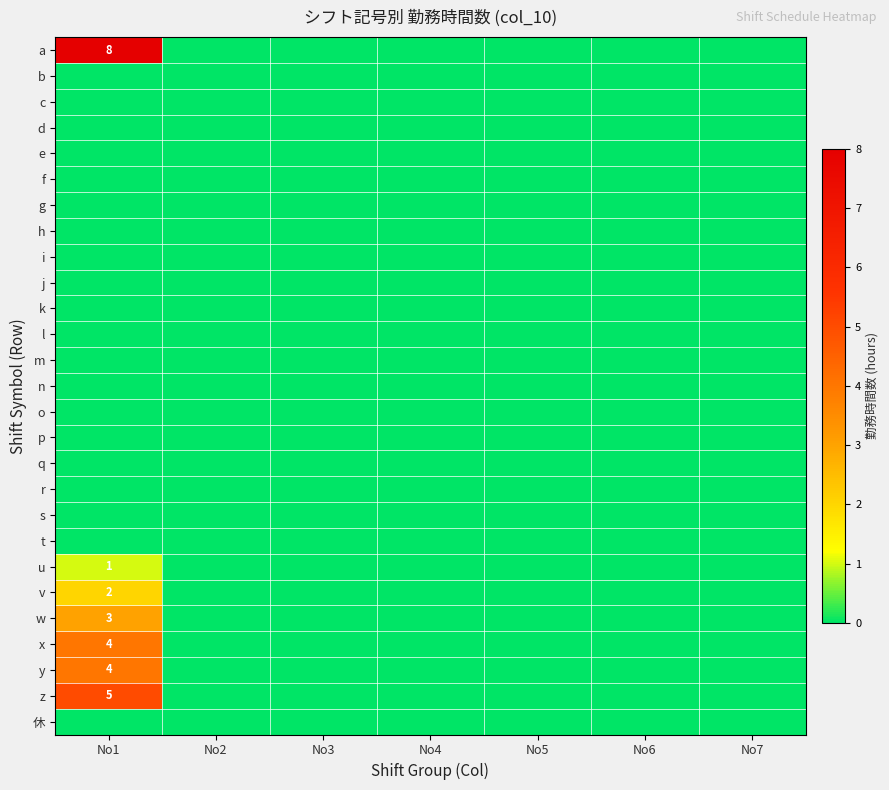

Which series has the largest total across all categories?

a